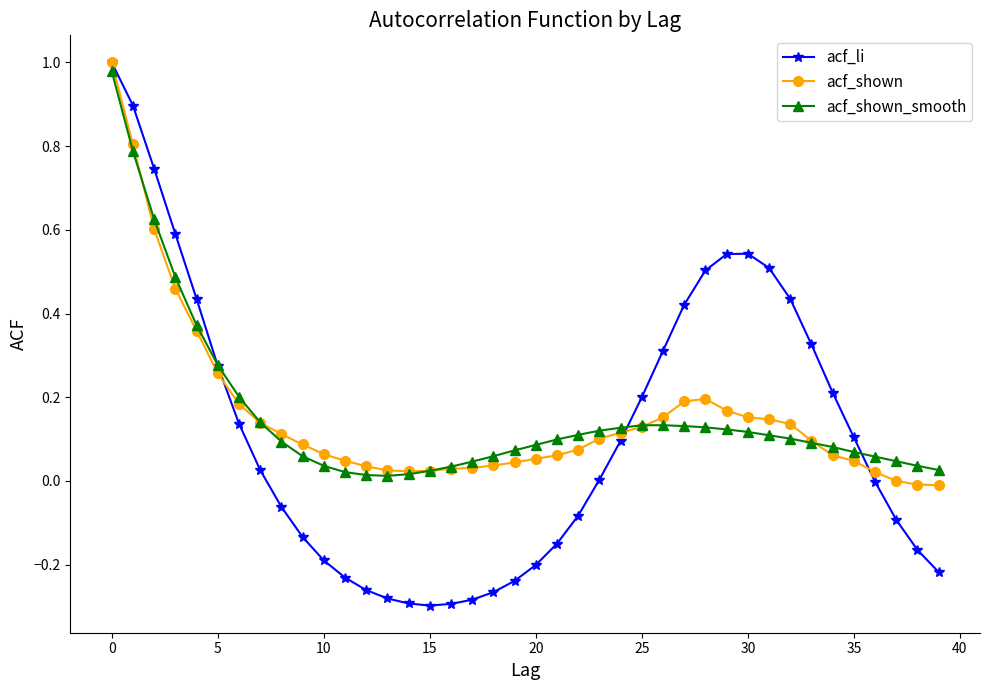

Reading left to right, what are all the values shown in this chart?

acf_li: 1.0	0.9	0.7	0.6	0.4	0.3	0.1	0.0	-0.1	-0.1	-0.2	-0.2	-0.3	-0.3	-0.3	-0.3	-0.3	-0.3	-0.3	-0.2	-0.2	-0.1	-0.1	0.0	0.1	0.2	0.3	0.4	0.5	0.5	0.5	0.5	0.4	0.3	0.2	0.1	-0.0	-0.1	-0.2	-0.2
acf_shown: 1.0	0.8	0.6	0.5	0.4	0.3	0.2	0.1	0.1	0.1	0.1	0.0	0.0	0.0	0.0	0.0	0.0	0.0	0.0	0.0	0.1	0.1	0.1	0.1	0.1	0.1	0.2	0.2	0.2	0.2	0.2	0.1	0.1	0.1	0.1	0.0	0.0	-0.0	-0.0	-0.0
acf_shown_smooth: 1.0	0.8	0.6	0.5	0.4	0.3	0.2	0.1	0.1	0.1	0.0	0.0	0.0	0.0	0.0	0.0	0.0	0.0	0.1	0.1	0.1	0.1	0.1	0.1	0.1	0.1	0.1	0.1	0.1	0.1	0.1	0.1	0.1	0.1	0.1	0.1	0.1	0.0	0.0	0.0